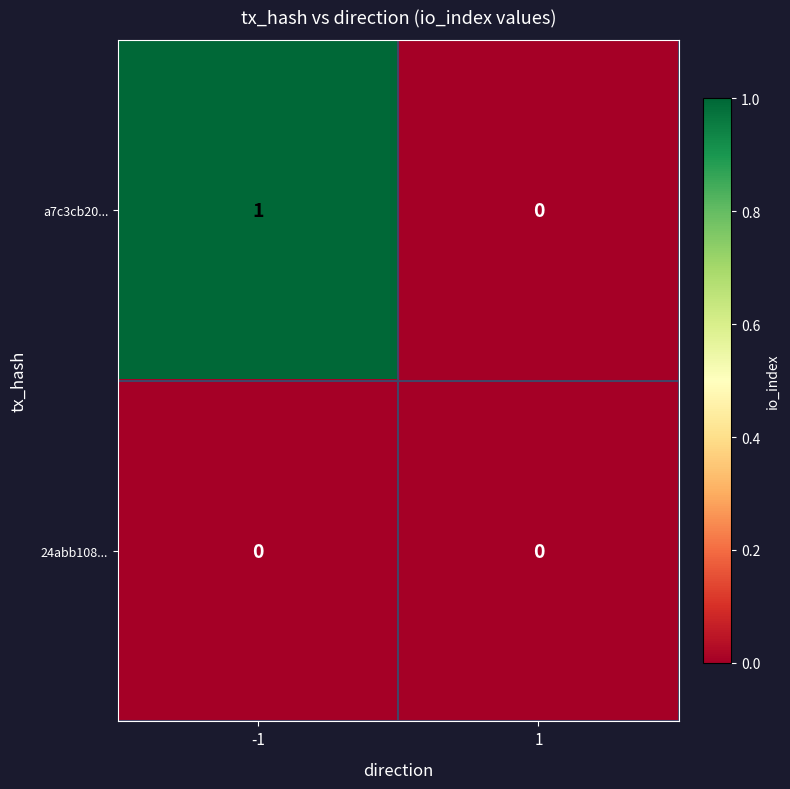

Reading left to right, list all the values displayed in this chart.

a7c3cb20...: 1	0
24abb108...: 0	0